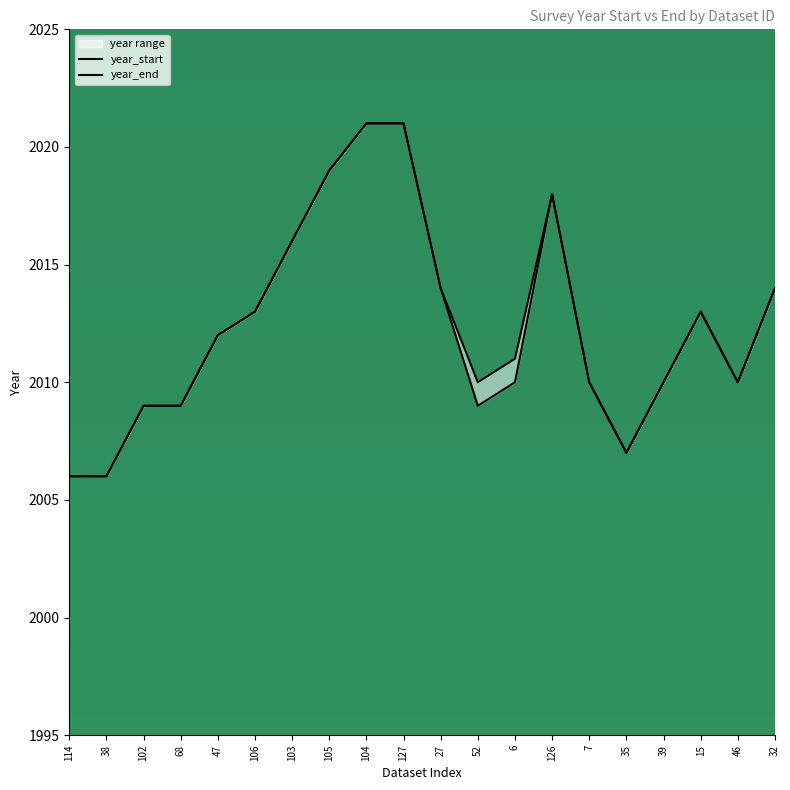

At which category is the sum across all series the highest?

104